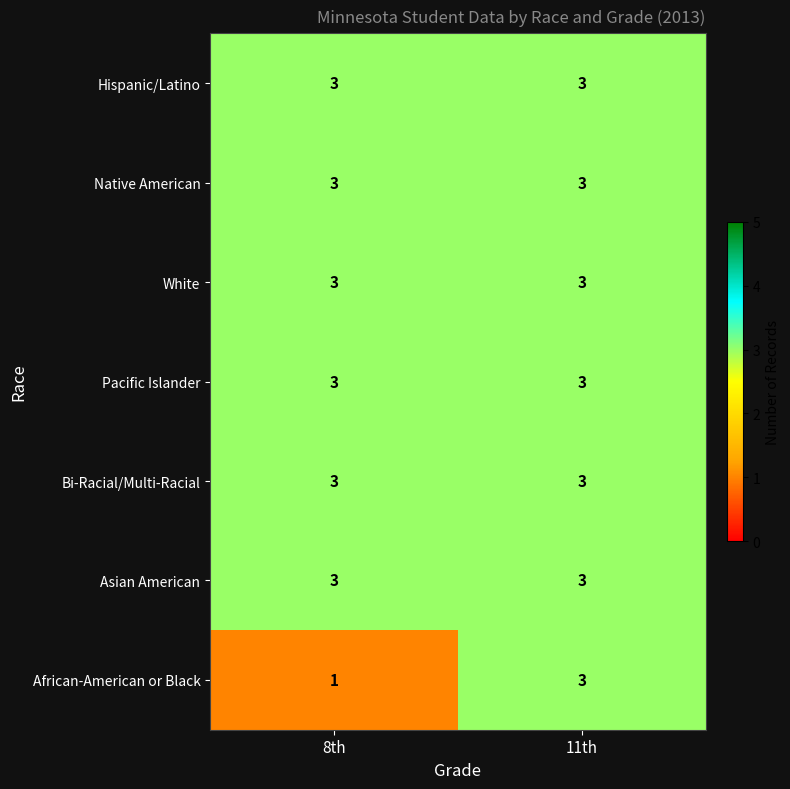

What is the total value across all series at 8th?

19